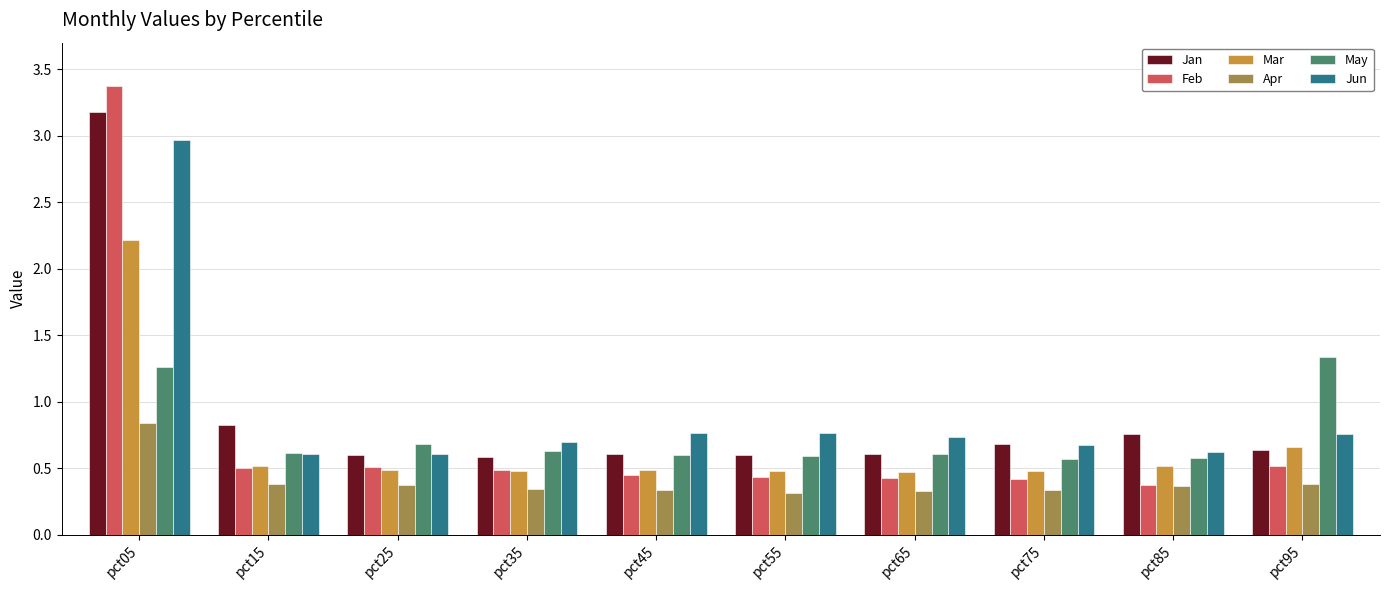

Is the value of Mar at pct75 greater than the value of Apr at pct05?

No